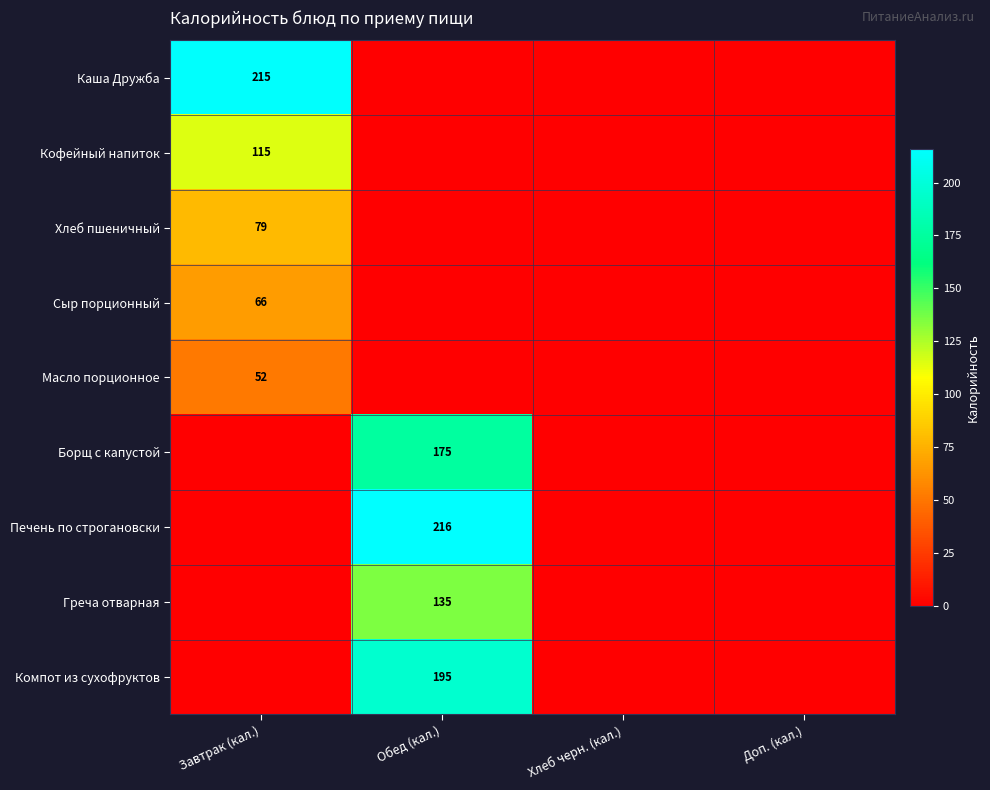

Is the value of Печень по строгановски at Обед (кал.) greater than the value of Компот из сухофруктов at Обед (кал.)?

Yes